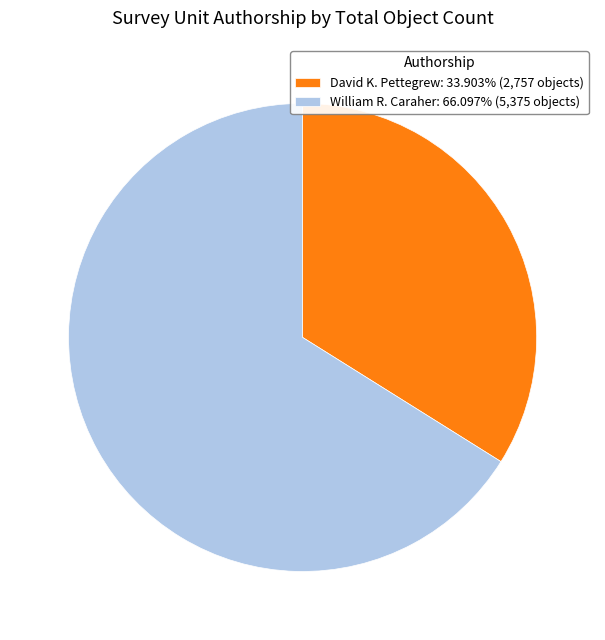

Do William R. Caraher: 66.097% (5,375 objects) and David K. Pettegrew: 33.903% (2,757 objects) together represent more than half of the pie?

Yes